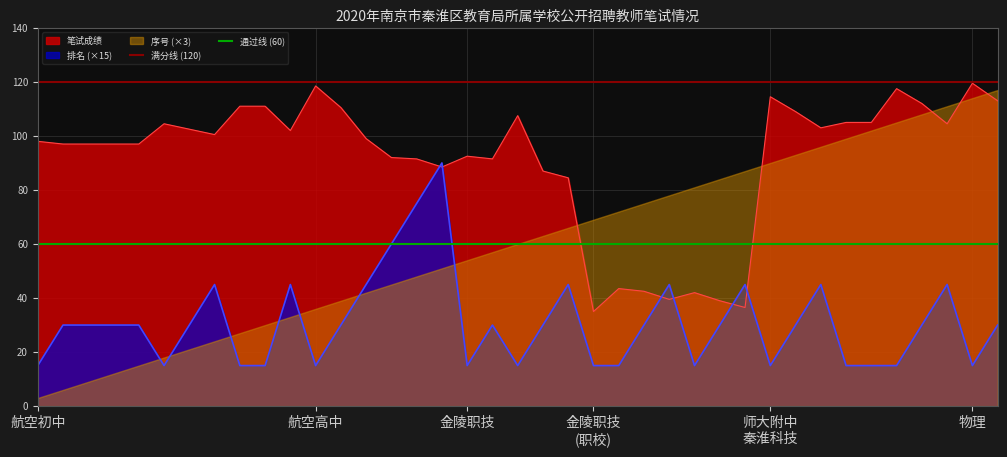

What is the average value of the 通过线 (60) series?

60